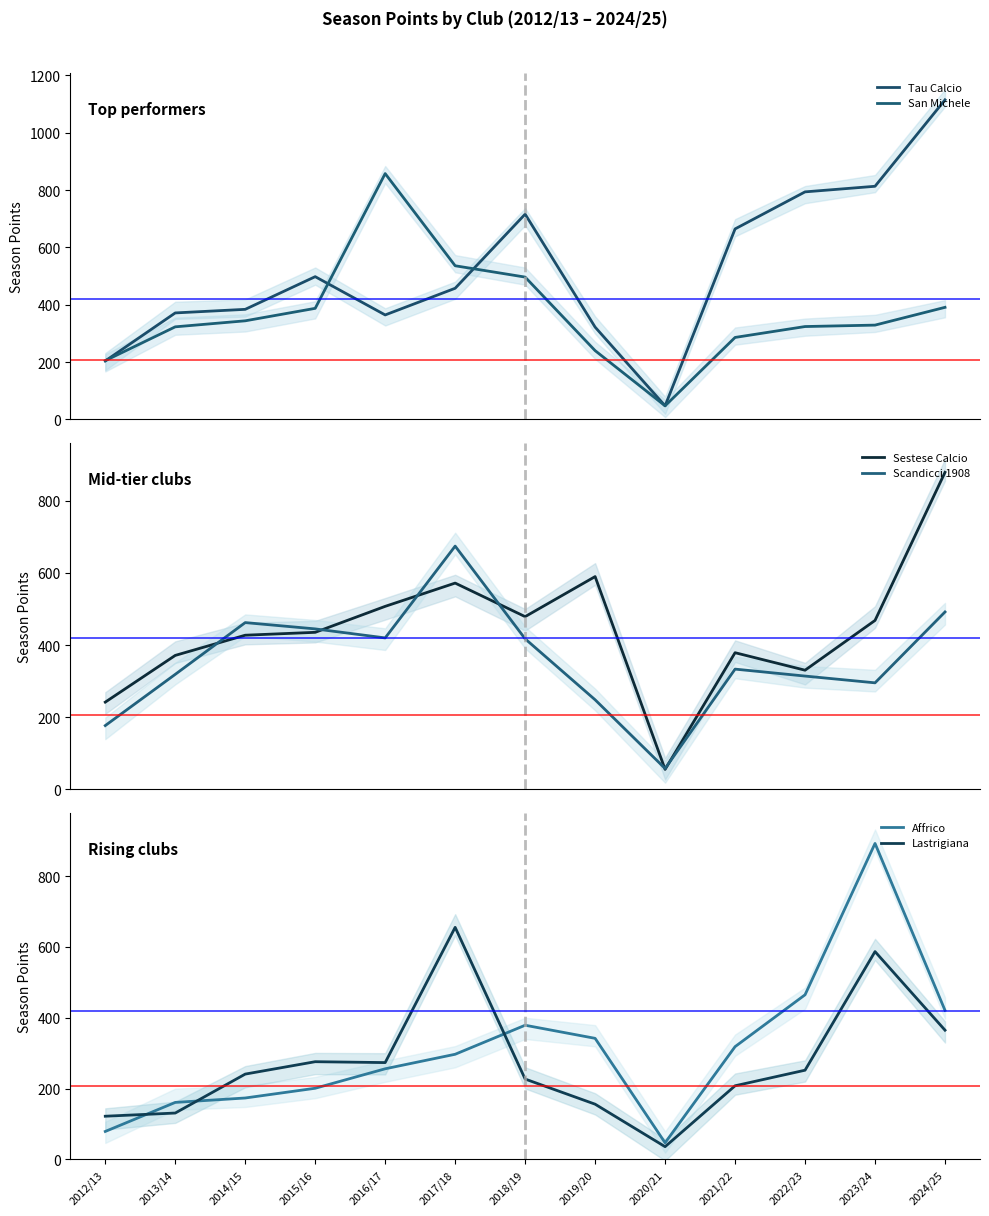

What are all the series names shown in the legend?

Tau Calcio, San Michele, Sestese Calcio, Scandicci 1908, Affrico, Lastrigiana